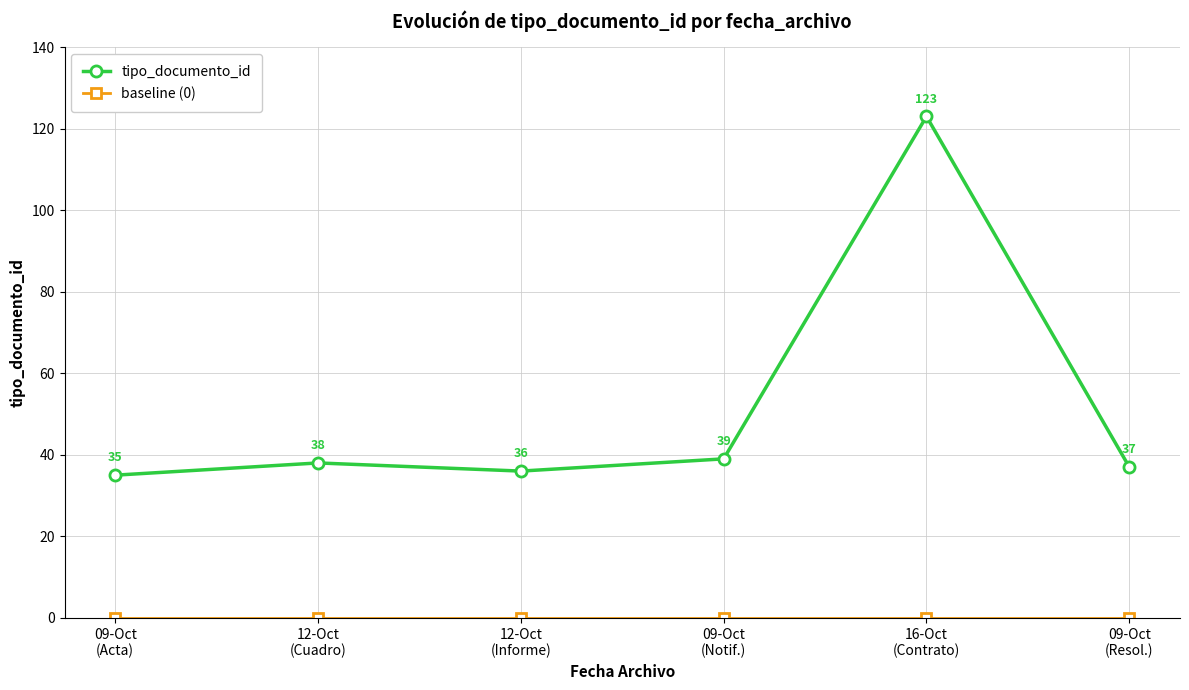

What position from the right is 12-Oct
(Informe)?

4